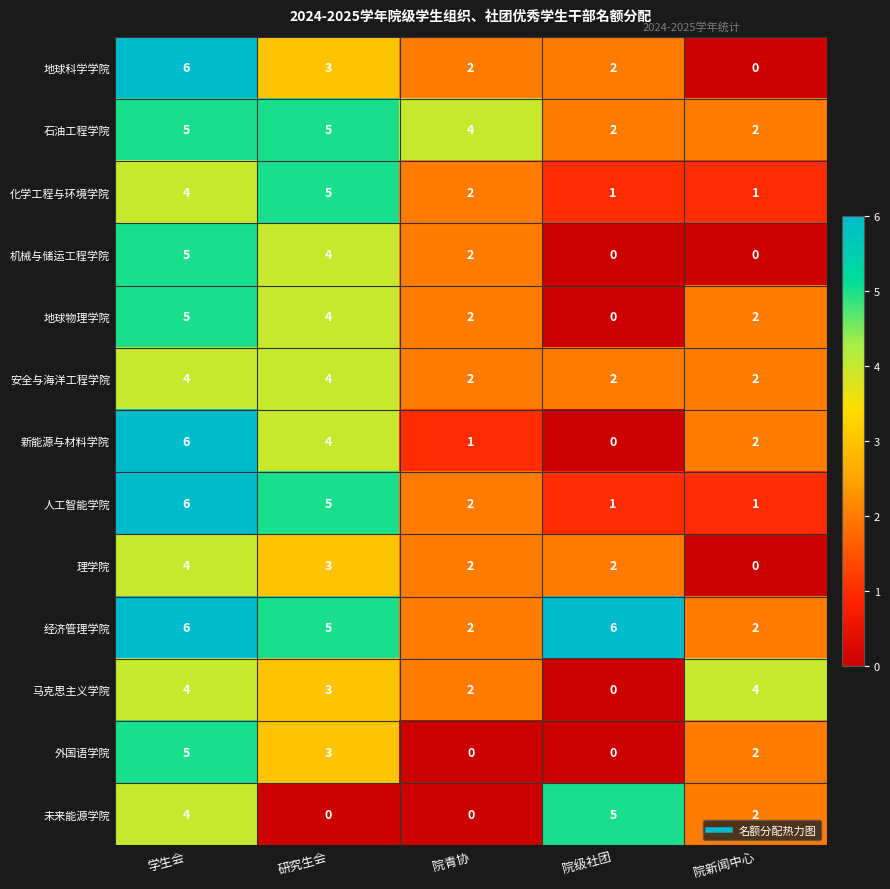

Which series has the largest total across all categories?

经济管理学院